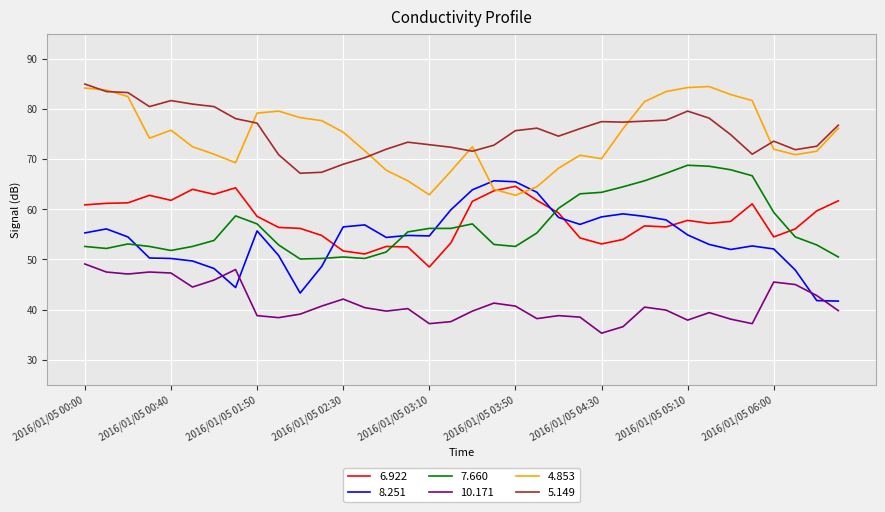

True or false: 10.171 and 4.853 intersect in this chart.

False